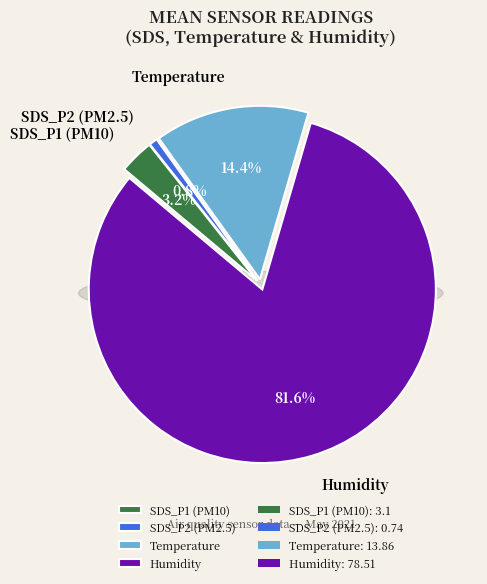

To the nearest percent, what is the average slice percentage?

25%